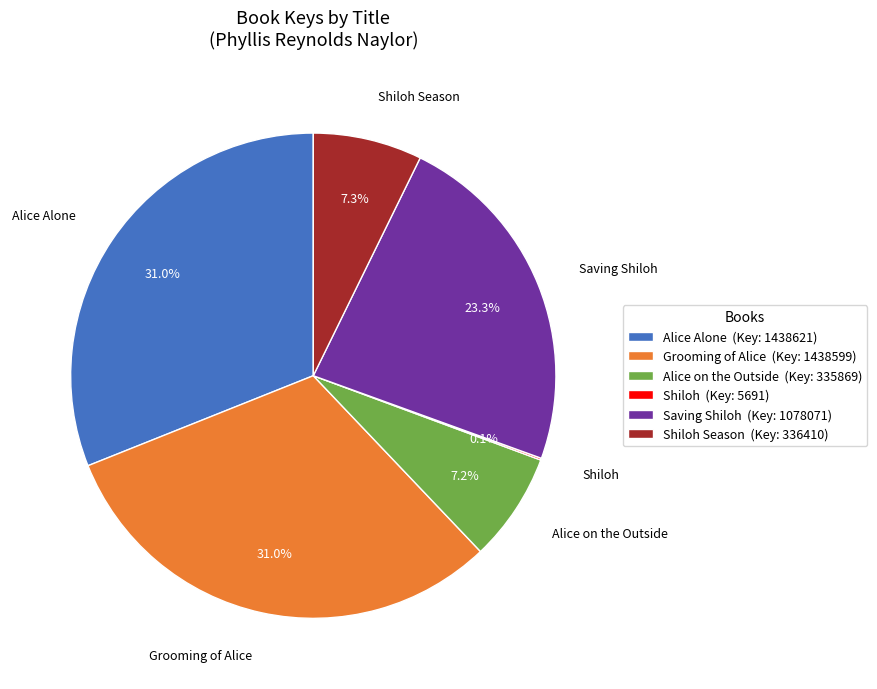

What is the total percentage of Alice Alone (Key: 1438621) and Shiloh Season (Key: 336410)?

38.3%